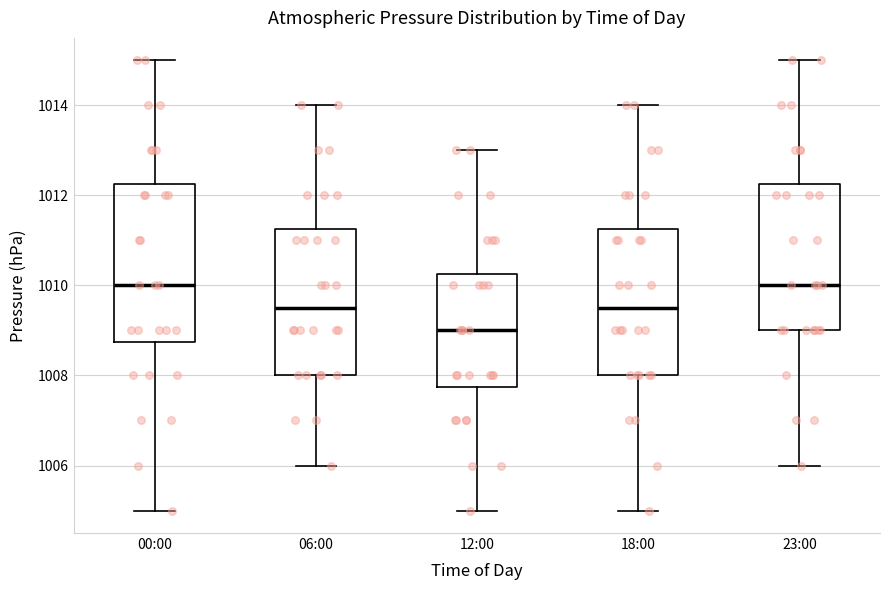

Which box is the tallest, from its lower edge to its upper edge?

00:00